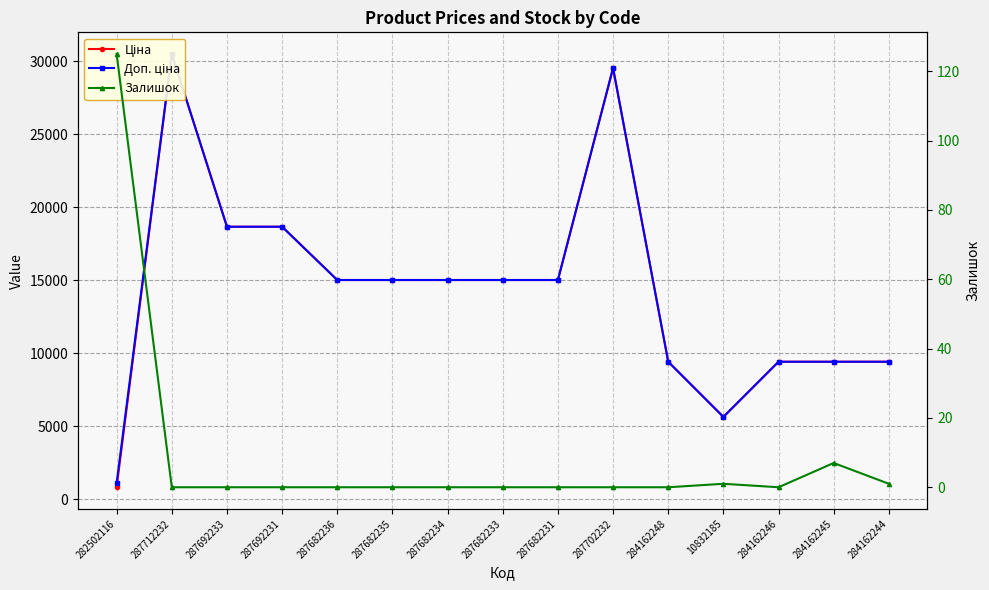

In Ціна, how many points are lower than both neighbors (excluding endpoints)?

1